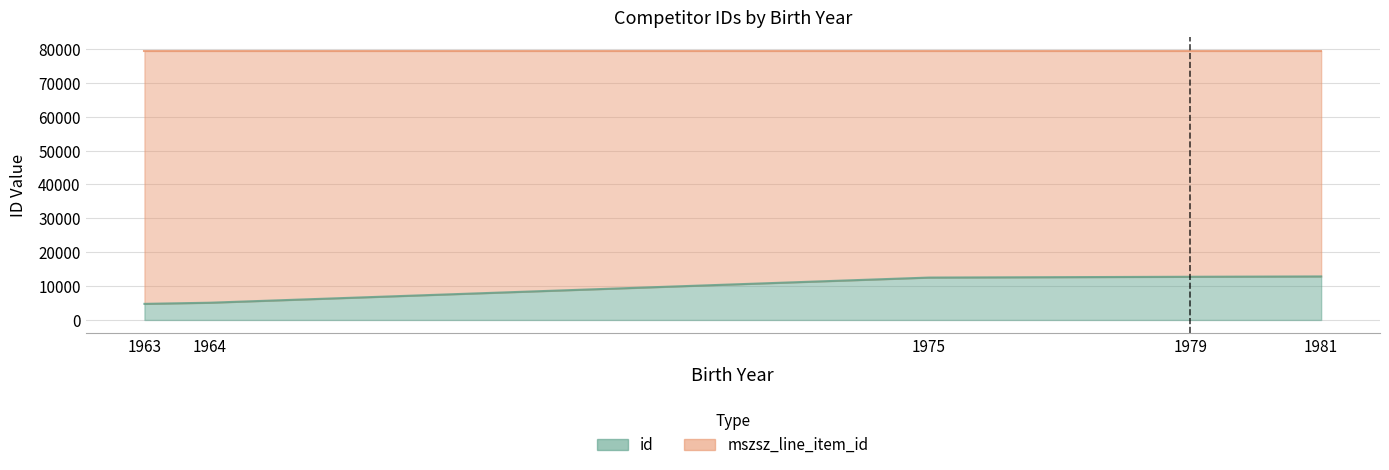

Which series has the largest total across all categories?

mszsz_line_item_id